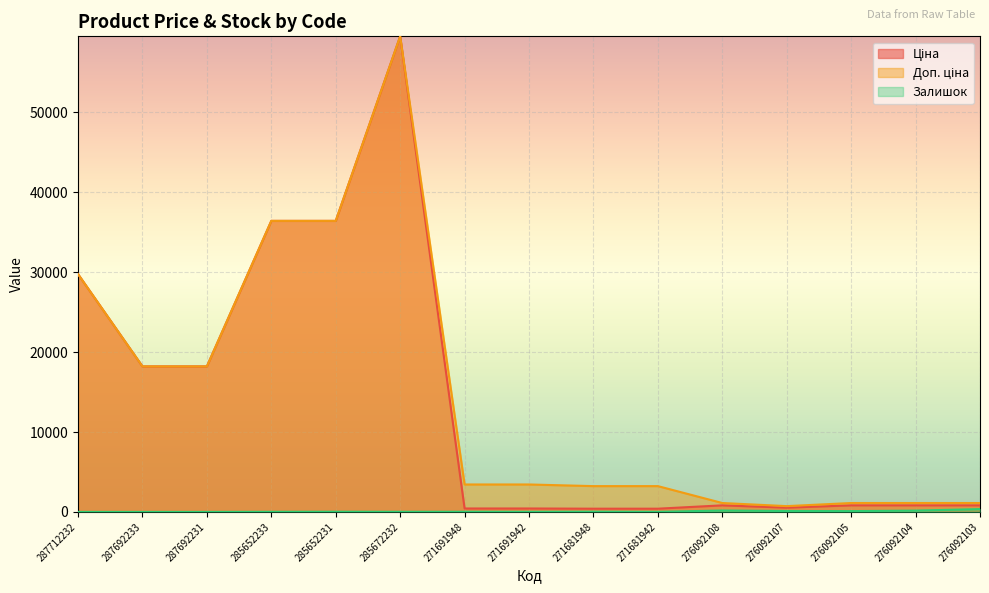

At how many categories does at least one series exceed 34092?

3